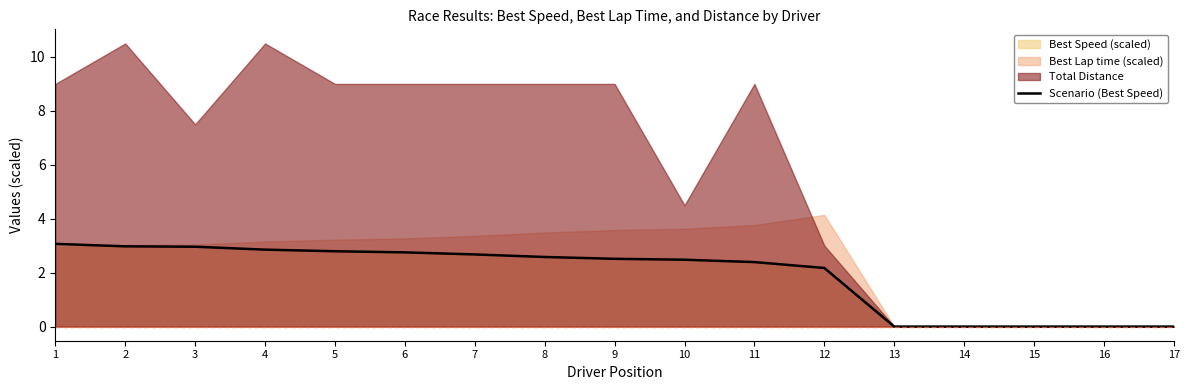

True or false: the data shows -1.5 at 17.

False